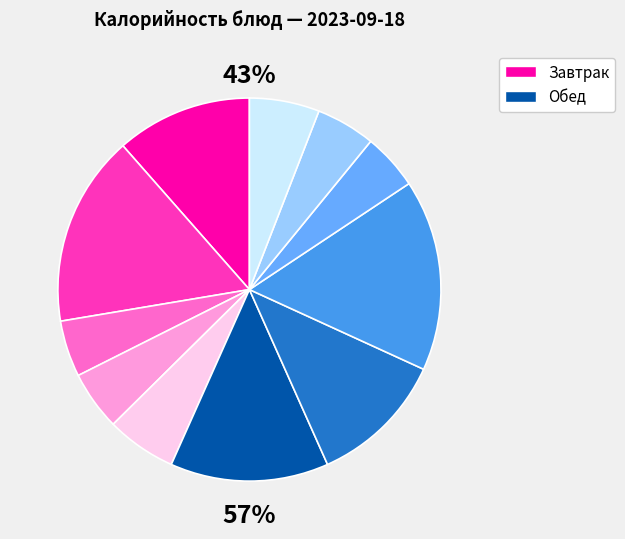

How many segments does this pie chart have?

11